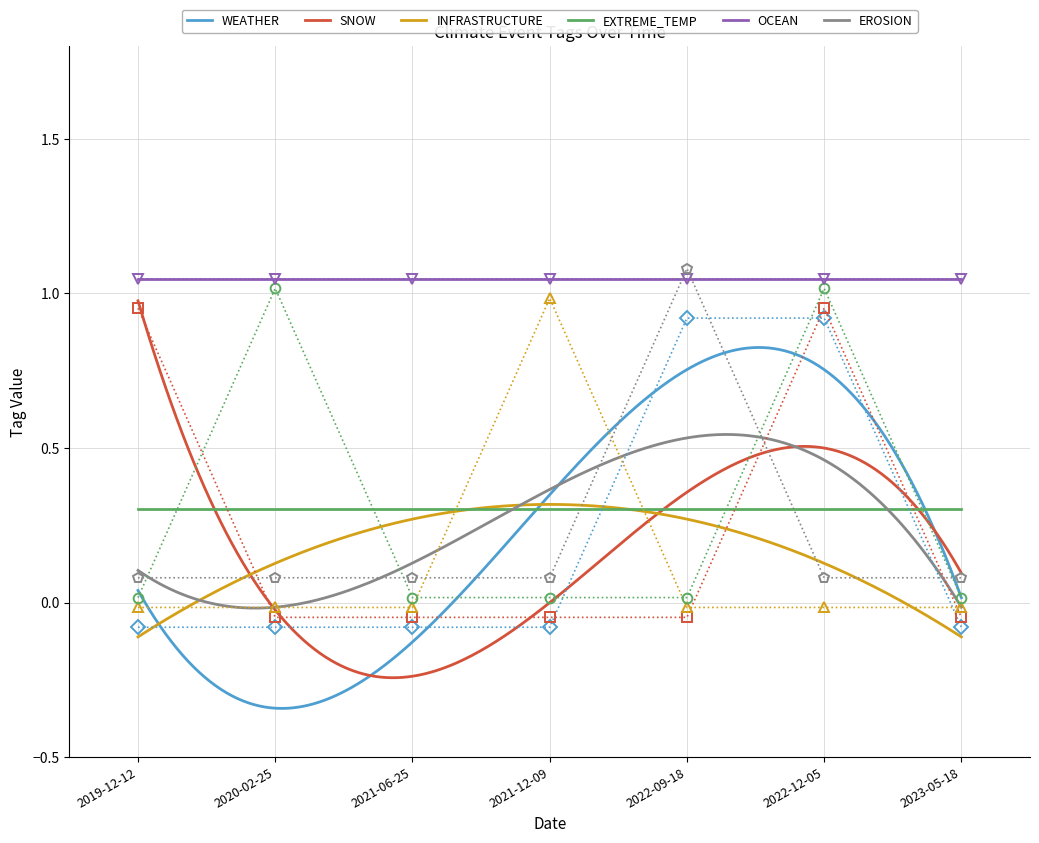

What position from the left is 2021-12-09?

4